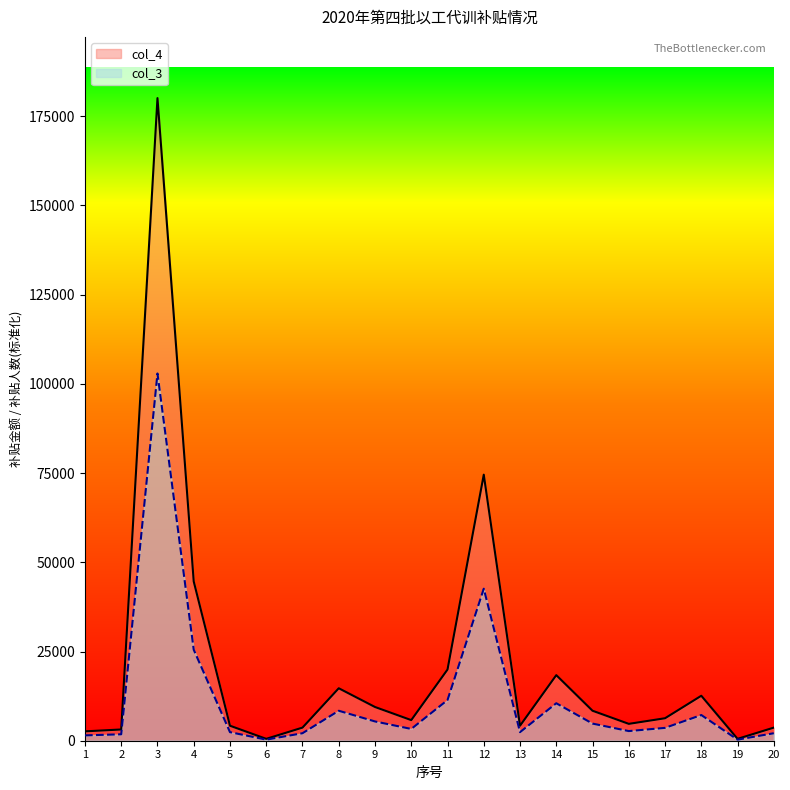

What is the value of the col_3 point at the 6th from the left?

300.0